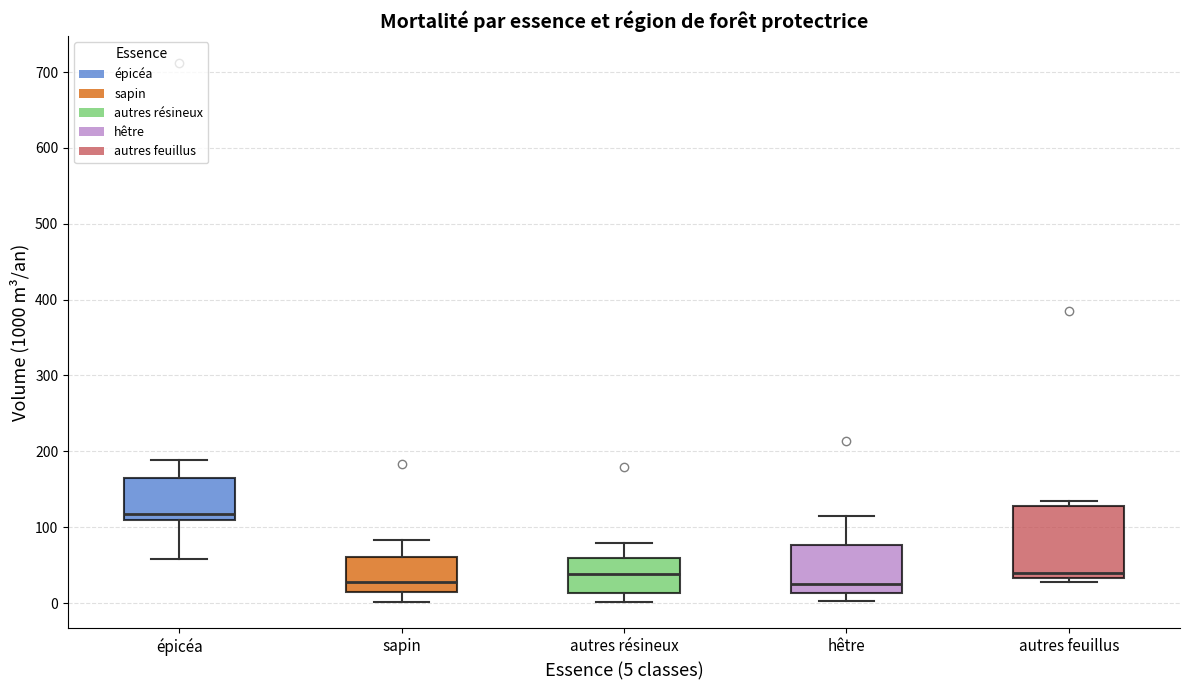

Where is the lower edge of the box for hêtre on the y-axis? The values are not printed on the chart, so give them approximately, as read against the axis.

10